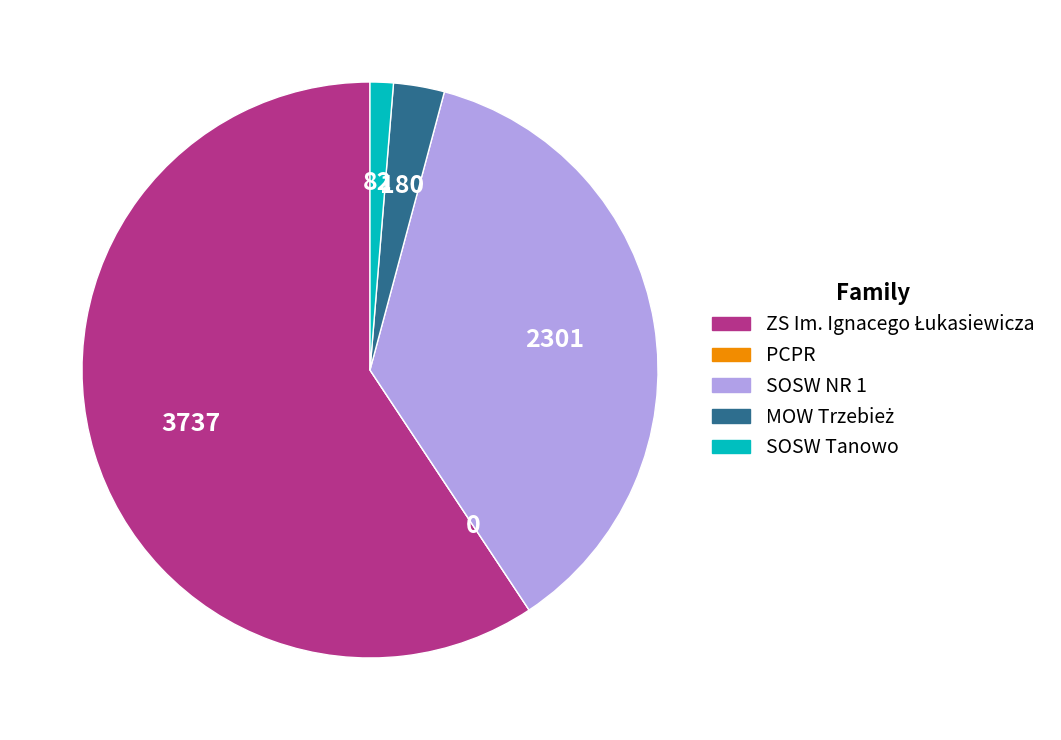

Does SOSW NR 1 represent more than half of the total?

No